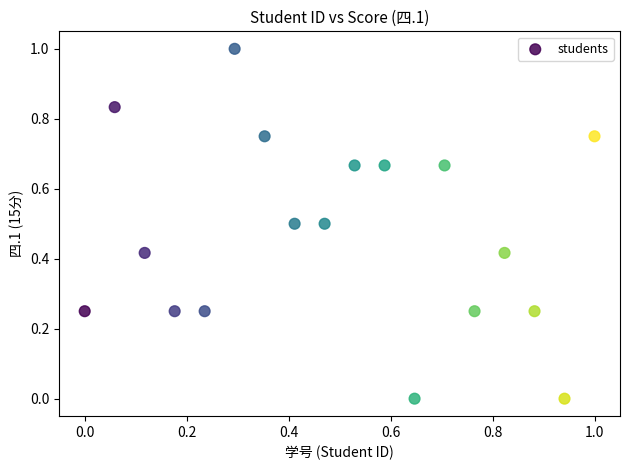

What is the range of Y values (max minus min)?

1.0